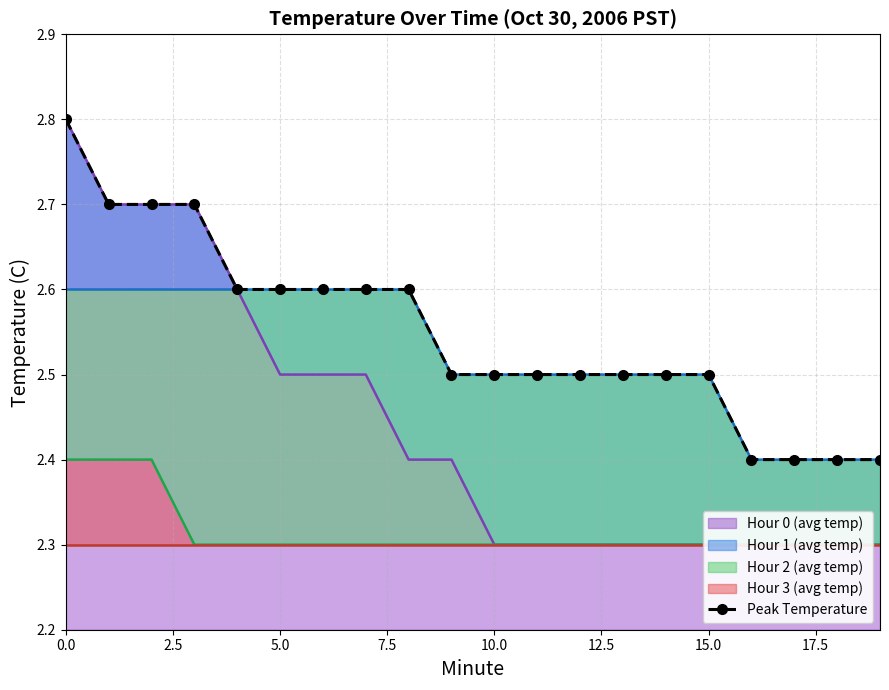

Which category has the lowest value across all series?

16